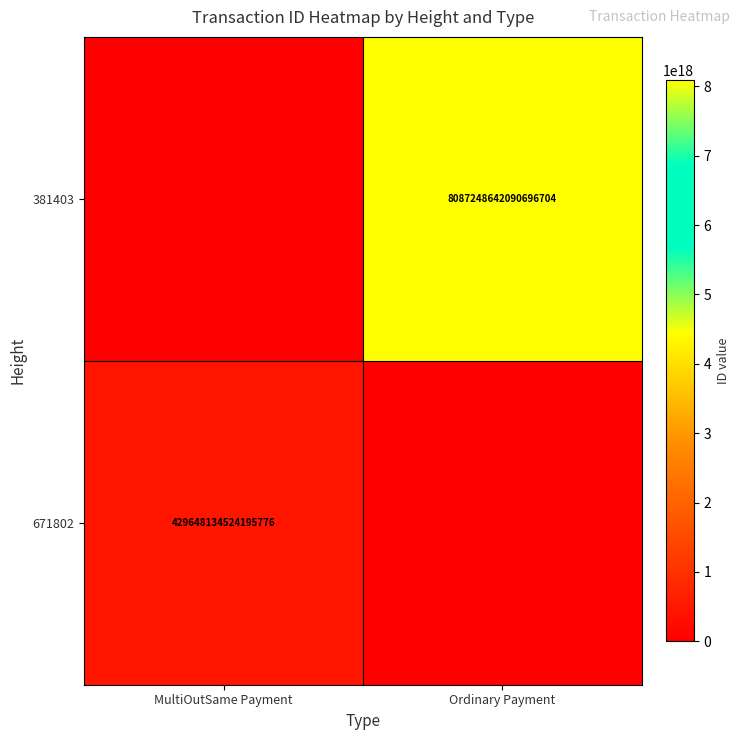

Is it true that 671802 equals 429648134524195776 at MultiOutSame Payment?

True